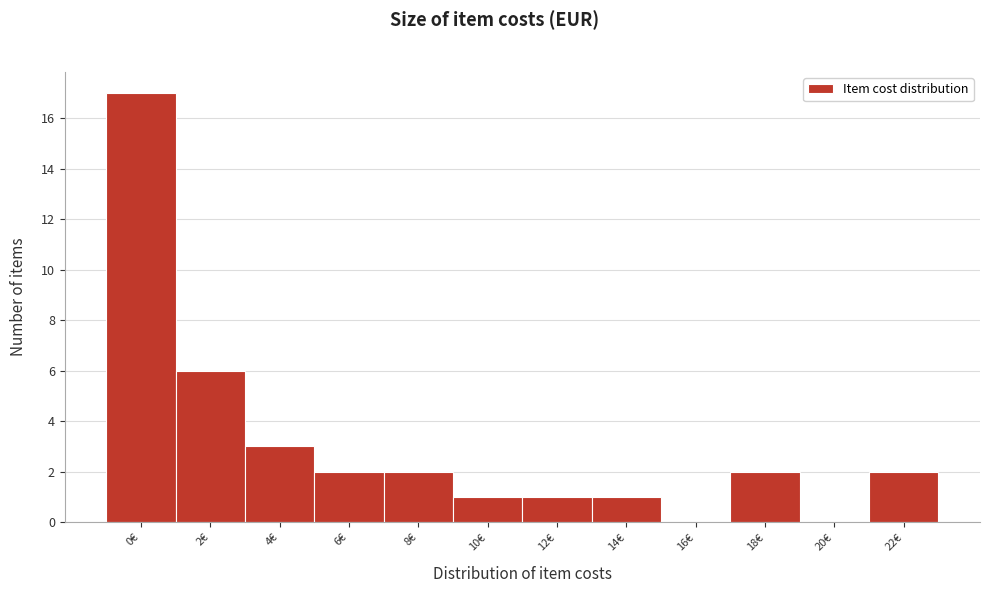

Reading right to left, what are all the values shown in this chart?

22€=2	20€=0	18€=2	16€=0	14€=1	12€=1	10€=1	8€=2	6€=2	4€=3	2€=6	0€=17